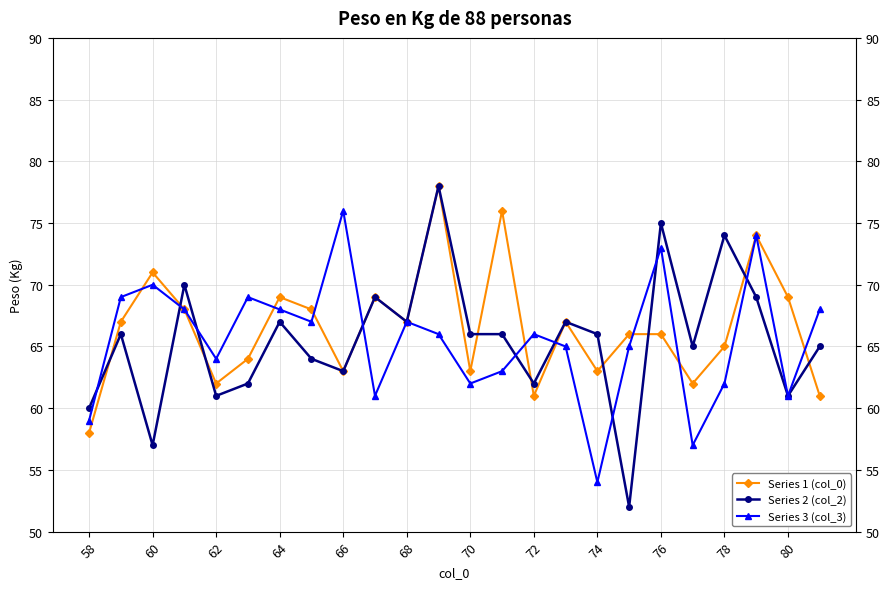

How many intersections are there between Series 1 (col_0) and Series 3 (col_3)?

9